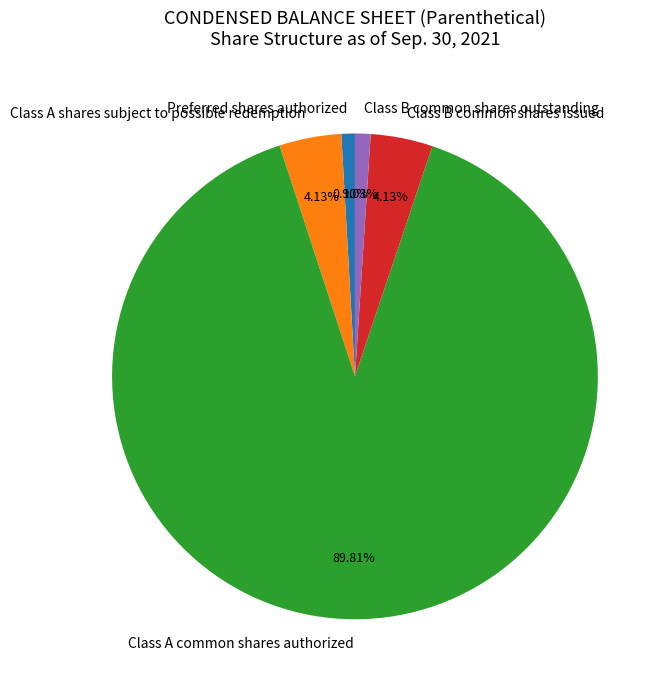

Between Class B common shares outstanding and Class A common shares authorized, which is larger?

Class A common shares authorized